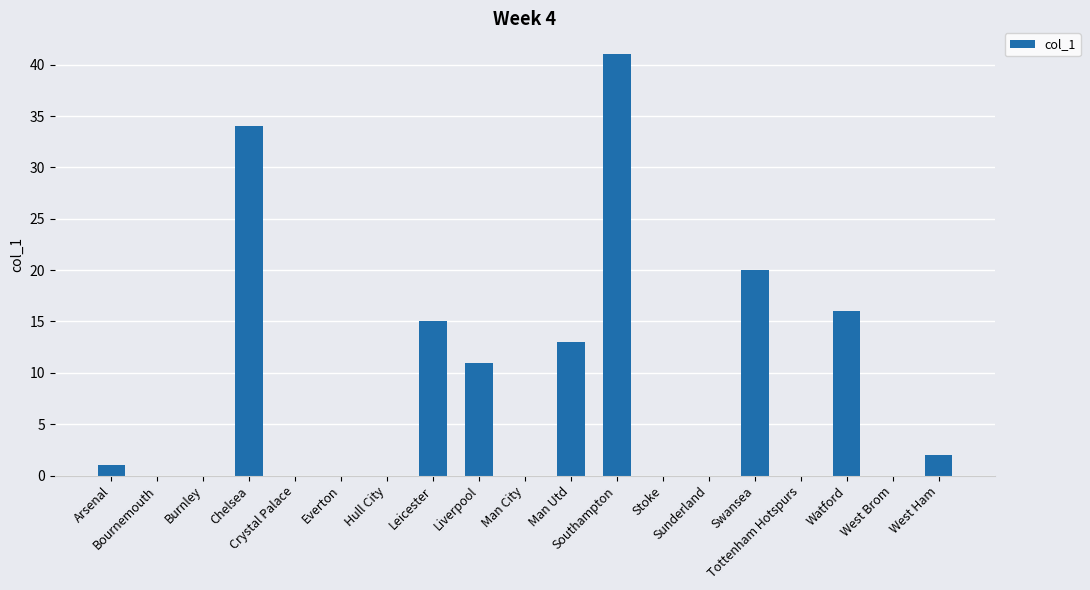

Between West Ham and West Brom, which is larger?

West Ham